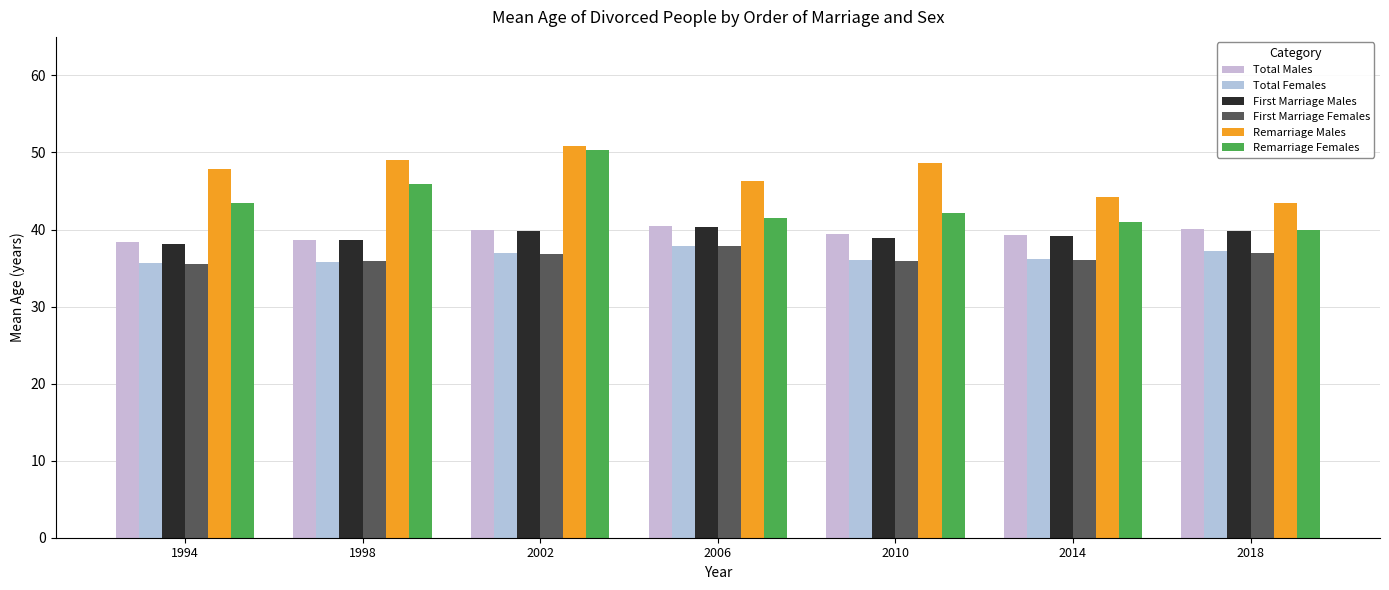

What are all the series names shown in the legend?

Total Males, Total Females, First Marriage Males, First Marriage Females, Remarriage Males, Remarriage Females